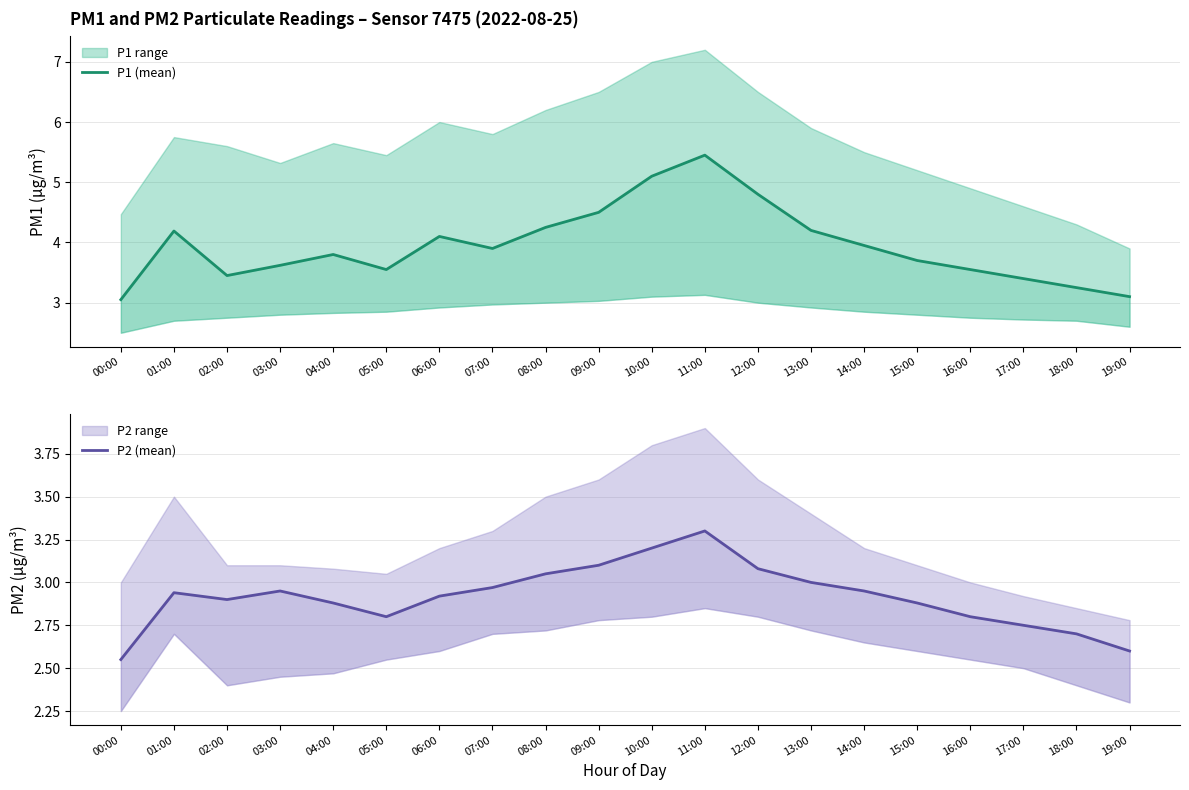

Reading left to right, list all the values displayed in this chart.

P1 (mean): 00:00=3.0	01:00=4.2	02:00=3.5	03:00=3.6	04:00=3.8	05:00=3.5	06:00=4.1	07:00=3.9	08:00=4.2	09:00=4.5	10:00=5.1	11:00=5.5	12:00=4.8	13:00=4.2	14:00=4.0	15:00=3.7	16:00=3.5	17:00=3.4	18:00=3.2	19:00=3.1
P2 (mean): 00:00=2.5	01:00=2.9	02:00=2.9	03:00=3.0	04:00=2.9	05:00=2.8	06:00=2.9	07:00=3.0	08:00=3.0	09:00=3.1	10:00=3.2	11:00=3.3	12:00=3.1	13:00=3.0	14:00=3.0	15:00=2.9	16:00=2.8	17:00=2.8	18:00=2.7	19:00=2.6